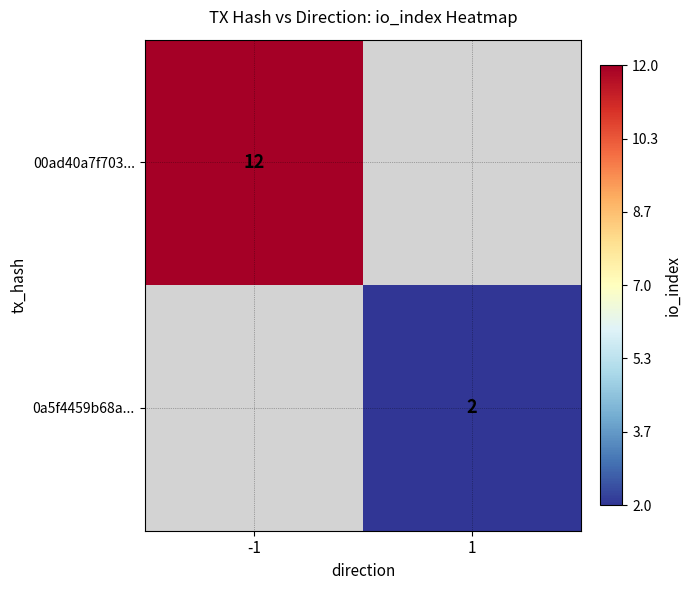

Is it true that 00ad40a7f703... equals 19 at -1?

False